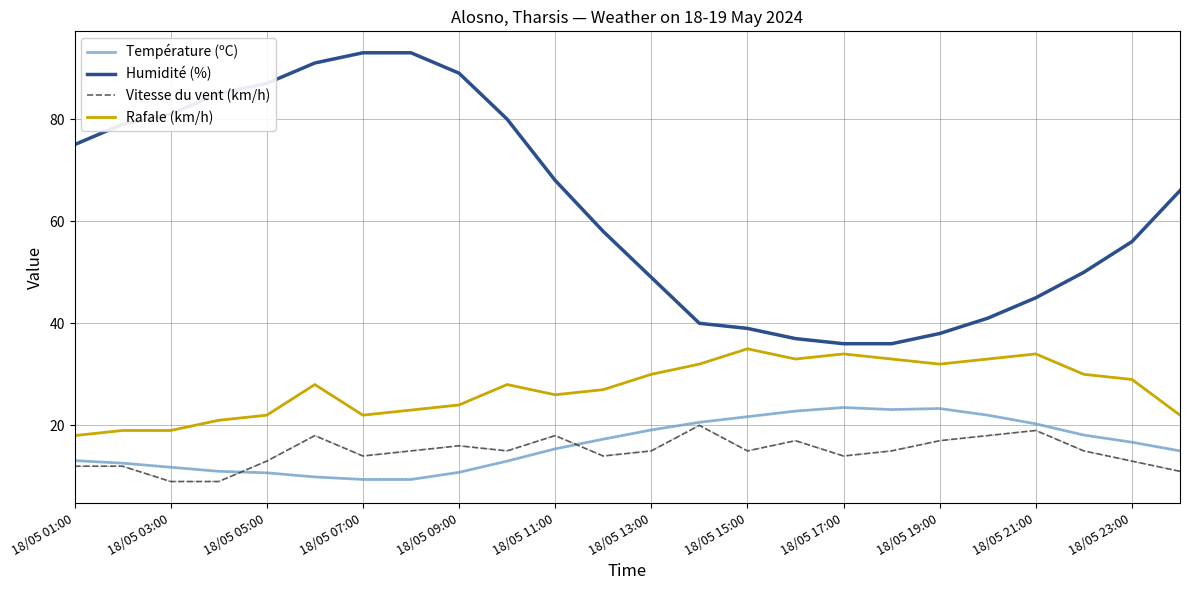

What is the maximum value for Rafale (km/h)?

35.0